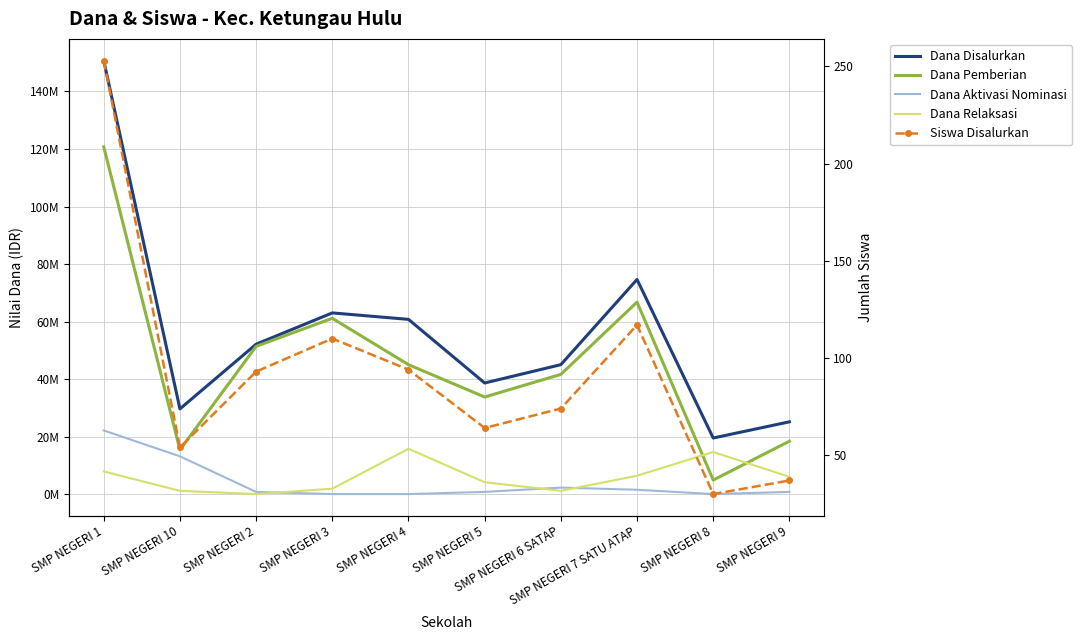

At which category is the sum across all series the highest?

SMP NEGERI 1